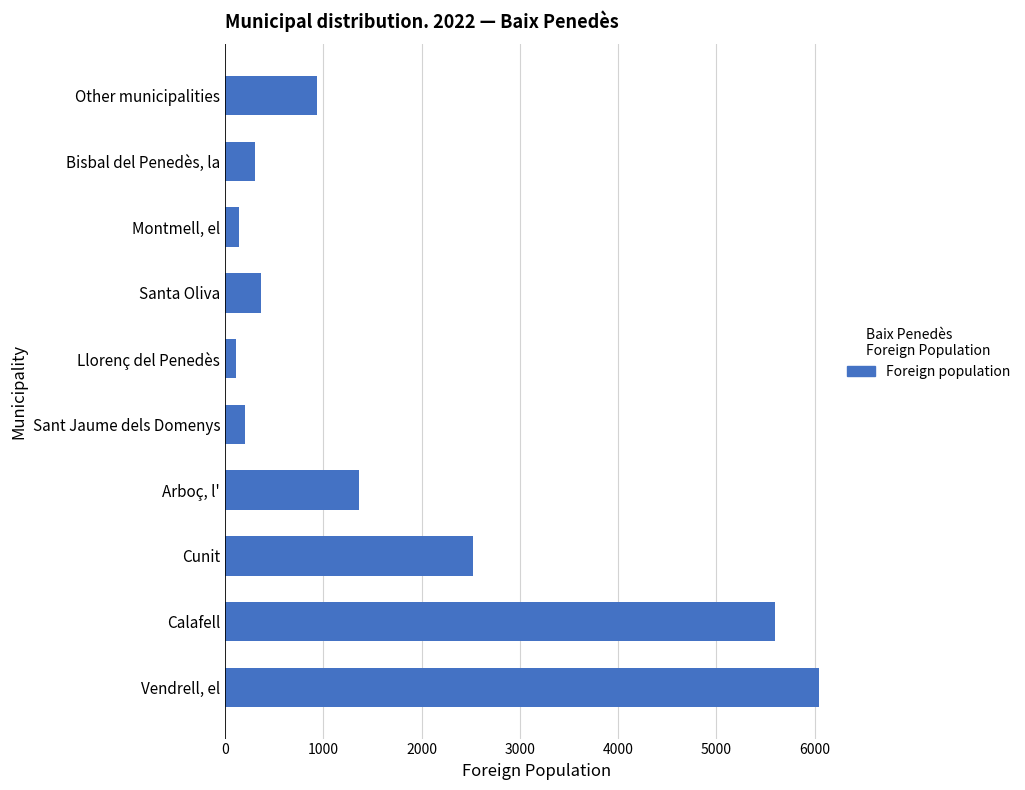

What is the change in value from Cunit to Sant Jaume dels Domenys?

-2329